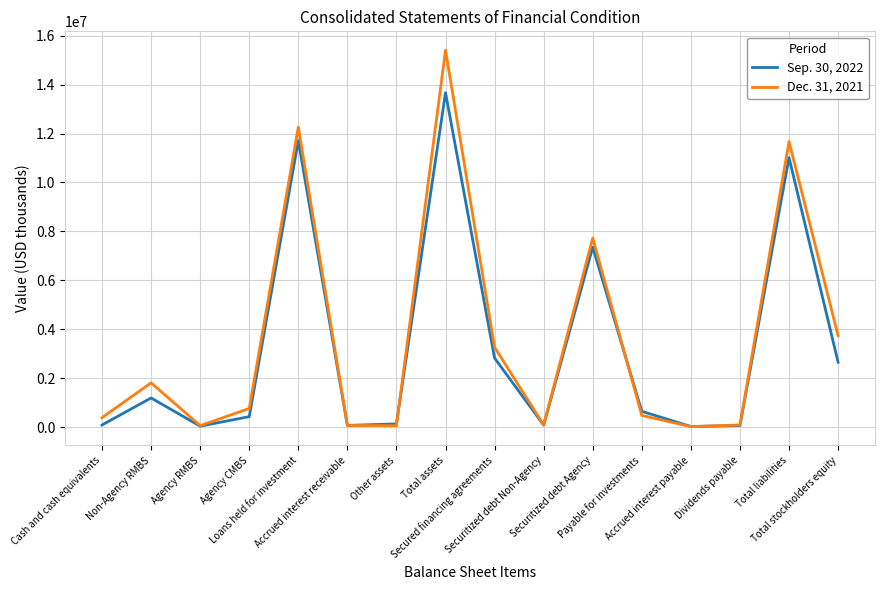

Rank the series by their average value, from lowest to highest.

Sep. 30, 2022, Dec. 31, 2021